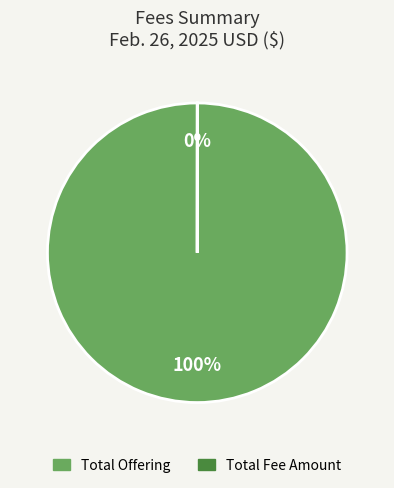

Does any single category account for the majority?

Yes